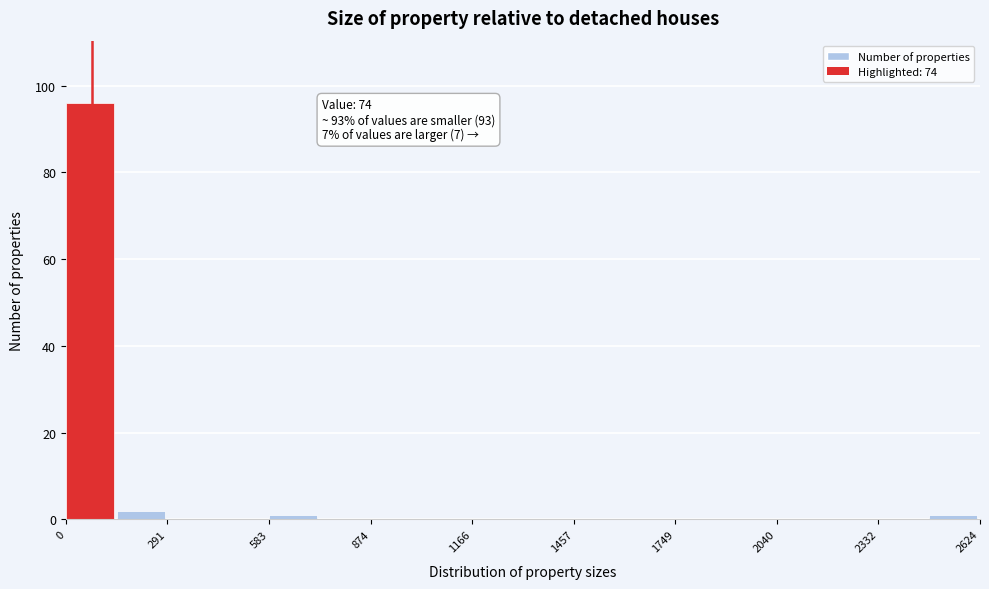

Around what value on the x-axis is the tallest bar? Give the approximate position of its centre, as read against the axis.

50